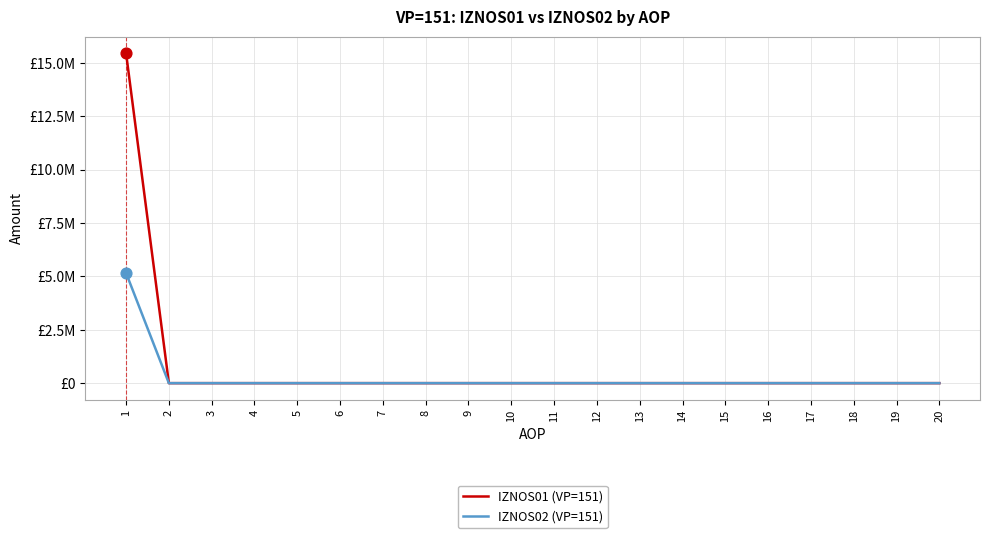

Which series has the largest total across all categories?

IZNOS01 (VP=151)